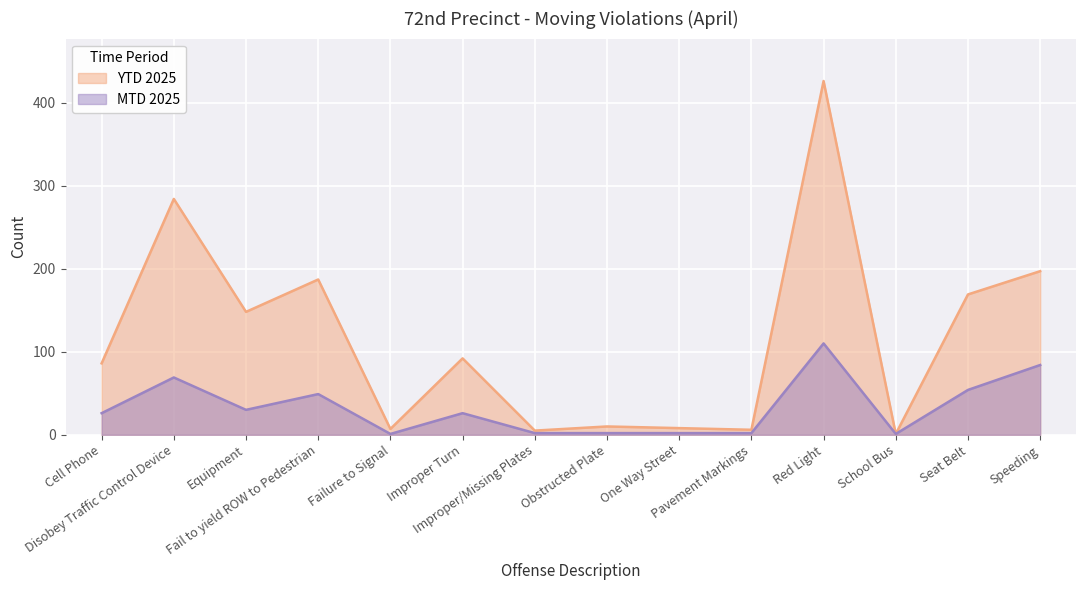

At which label does MTD 2025 first exceed 26?

Disobey Traffic Control Device